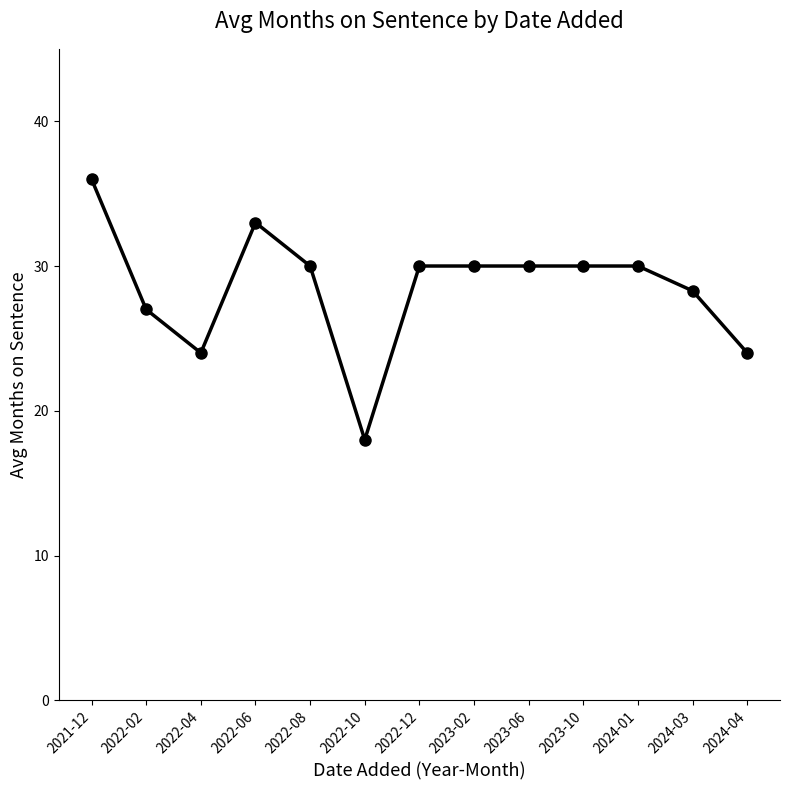

Where is the first local maximum?

2022-06